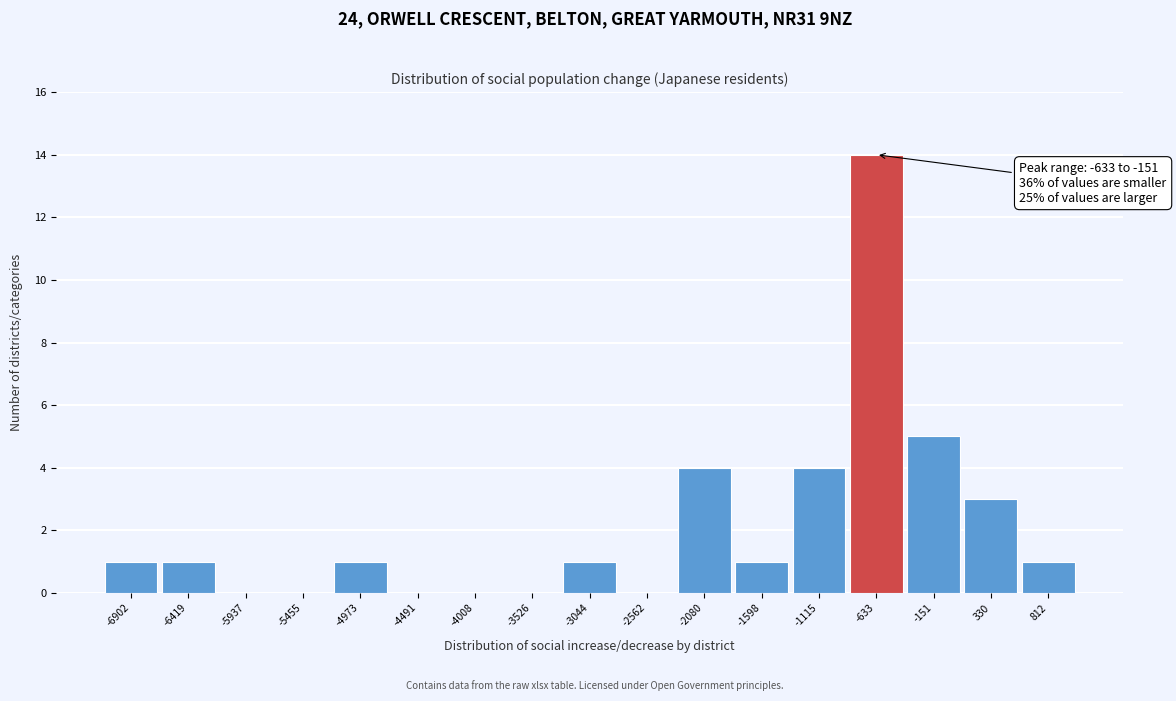

Reading right to left, extract all data points from this chart.

812=1	330=3	-151=5	-633=14	-1115=4	-1598=1	-2080=4	-2562=0	-3044=1	-3526=0	-4008=0	-4491=0	-4973=1	-5455=0	-5937=0	-6419=1	-6902=1